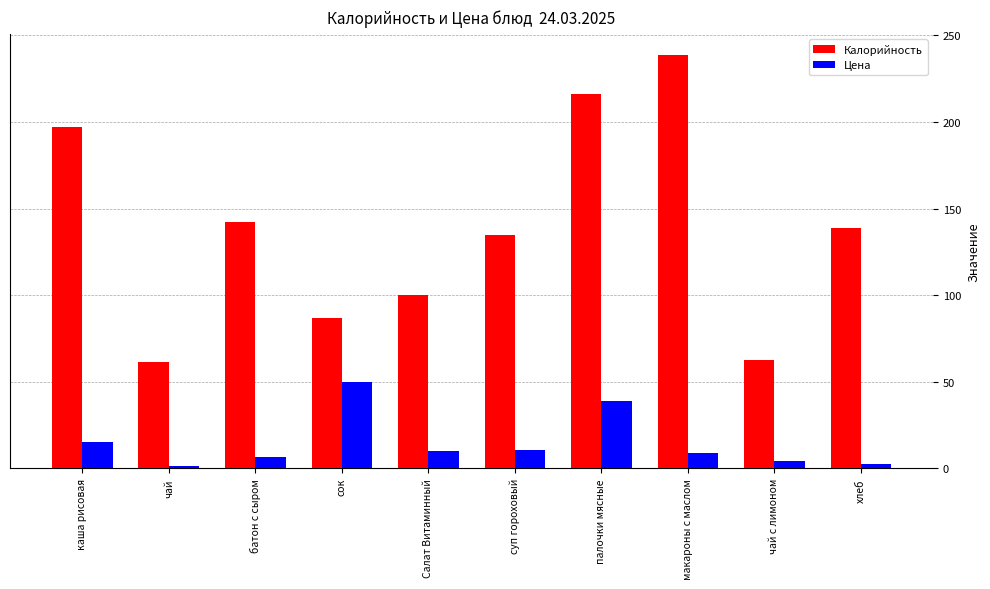

How many bars are there in total?

20